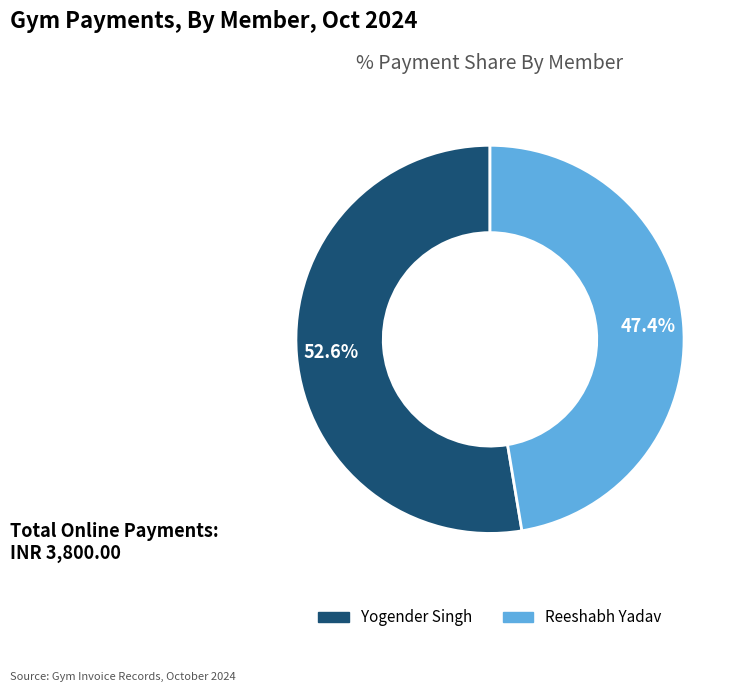

Does any single category account for the majority?

Yes